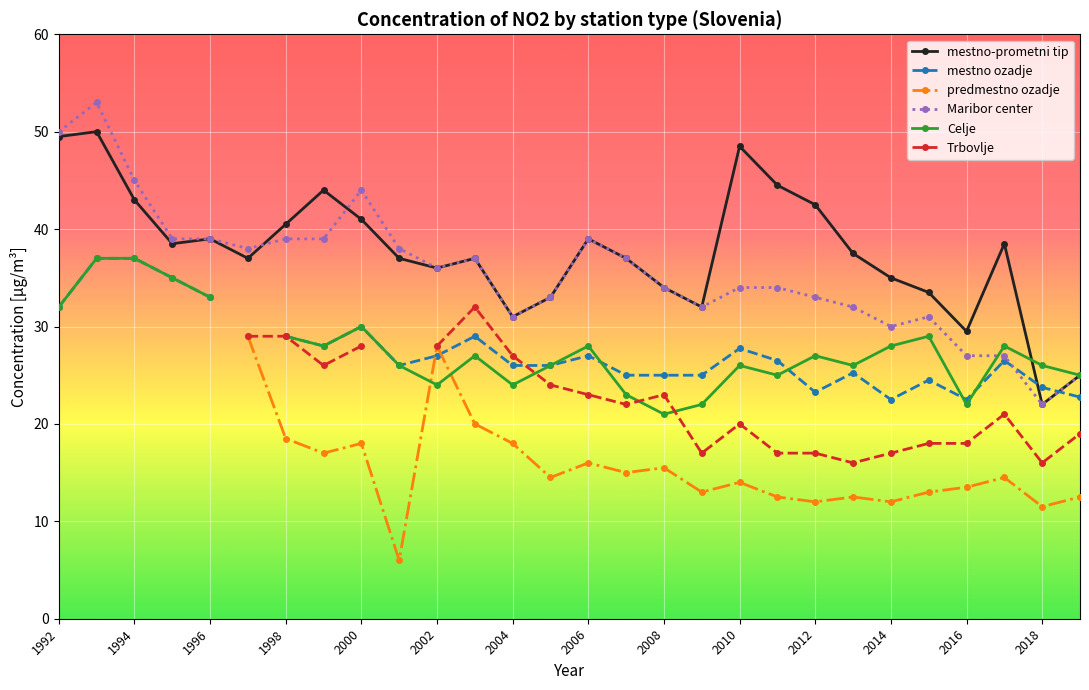

True or false: mestno-prometni tip has more than 1 points higher than both neighbors.

True